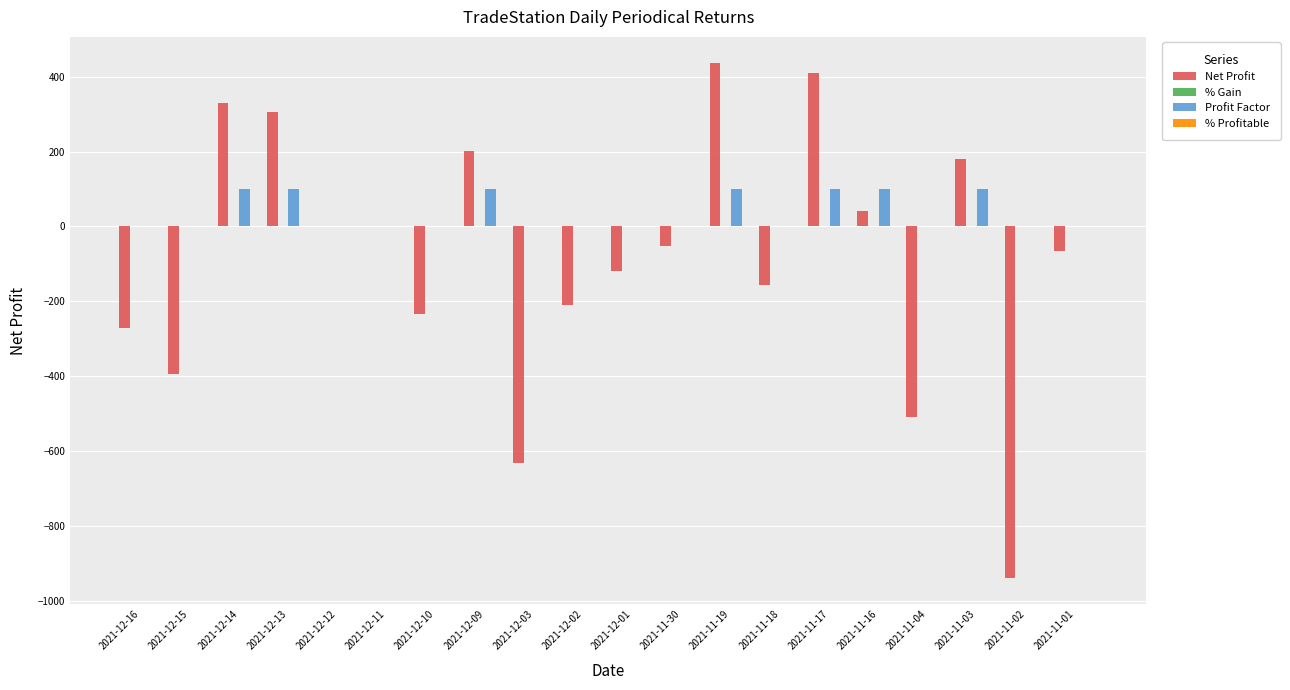

What is the total value across all series at 2021-12-03?

-632.5